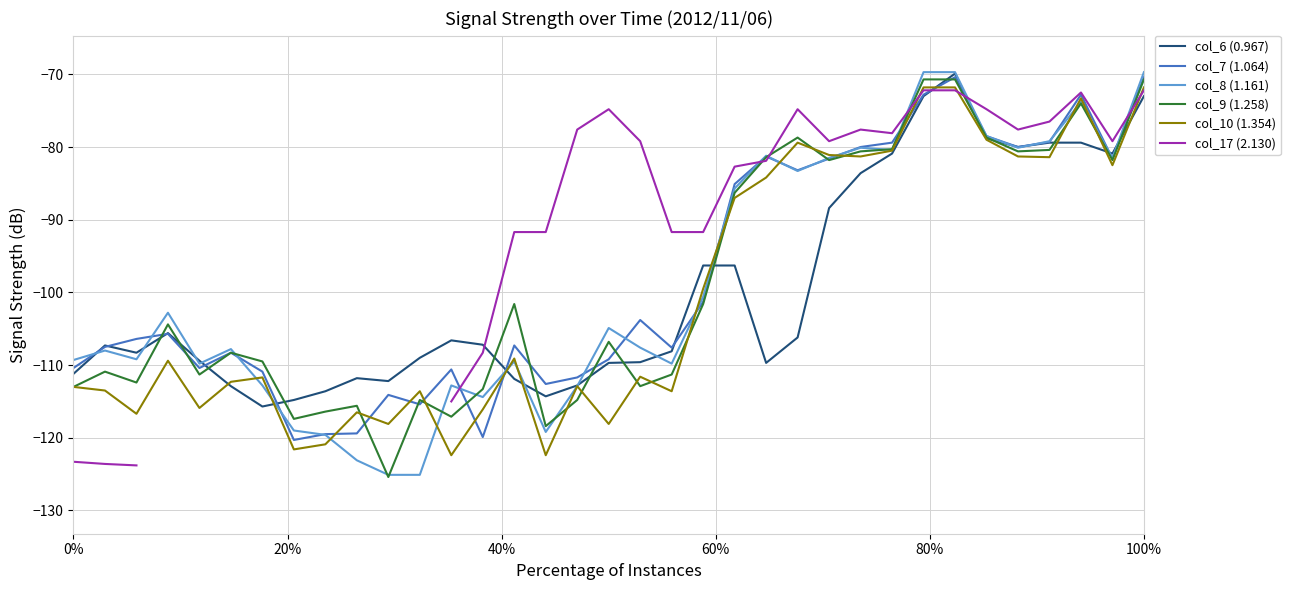

What is the value of the col_8 (1.161) point at the 20th from the left?

-109.8